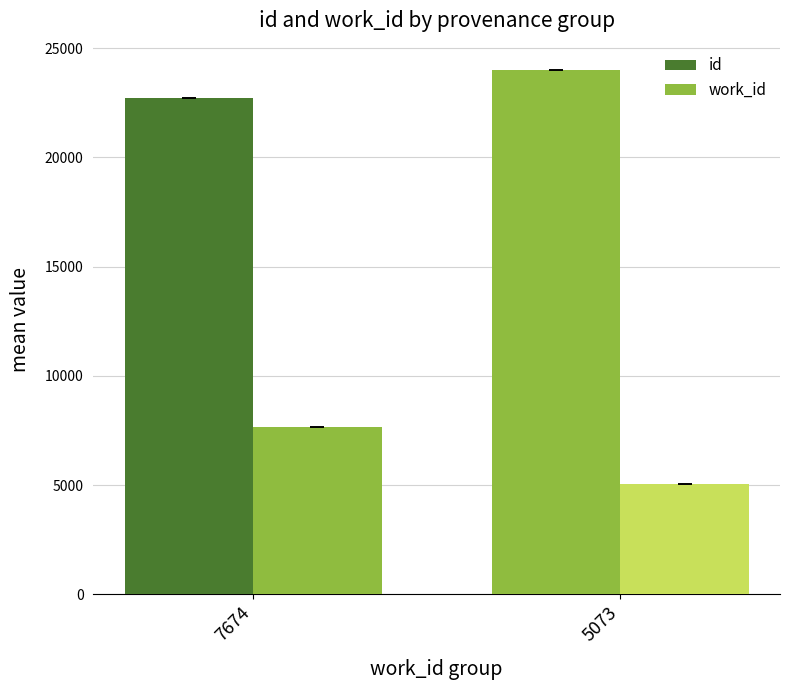

How many bars are there in total?

4